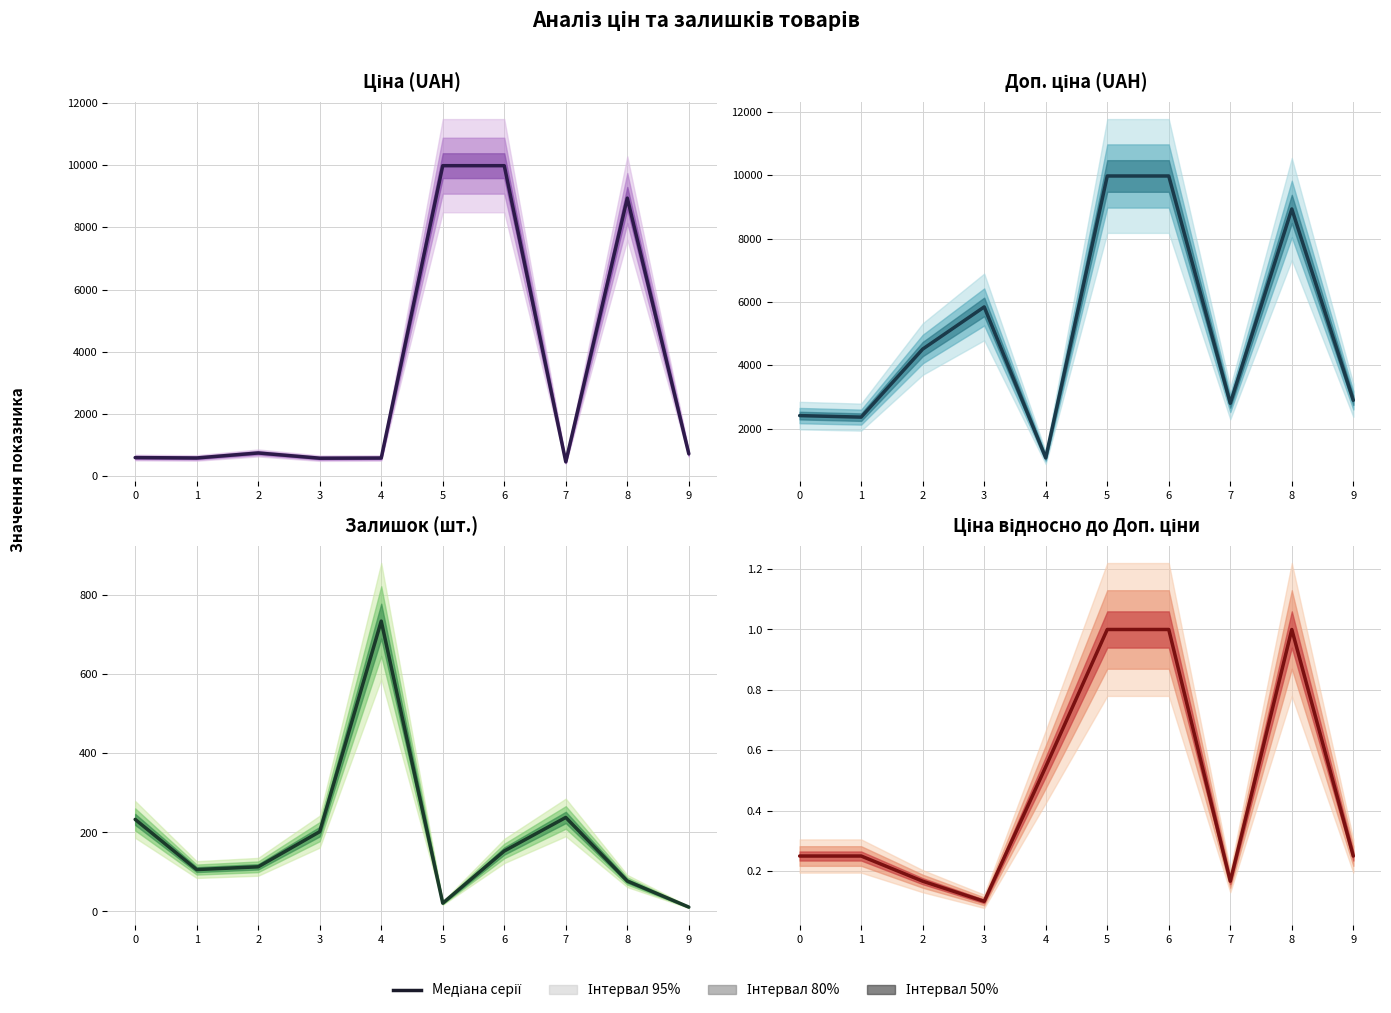

What value does the Ціна / Доп. ціна series have at 1?

0.2